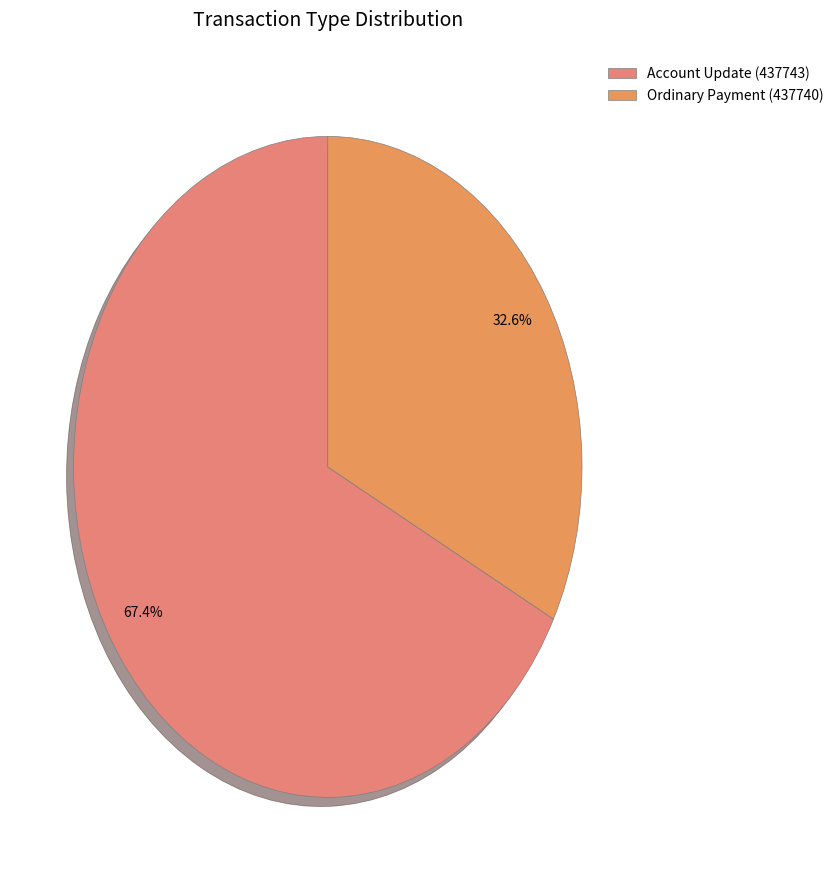

Which has a higher value, Account Update (437743) or Ordinary Payment (437740)?

Account Update (437743)